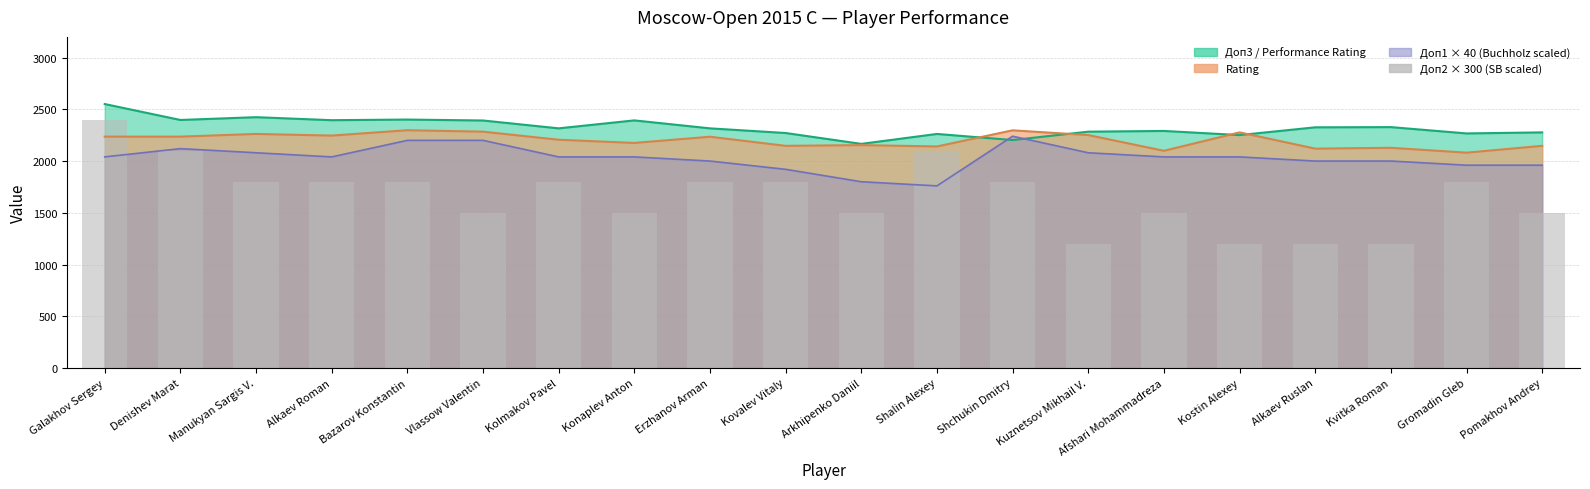

At which category does the chart reach its minimum across all series?

Kuznetsov Mikhail V.